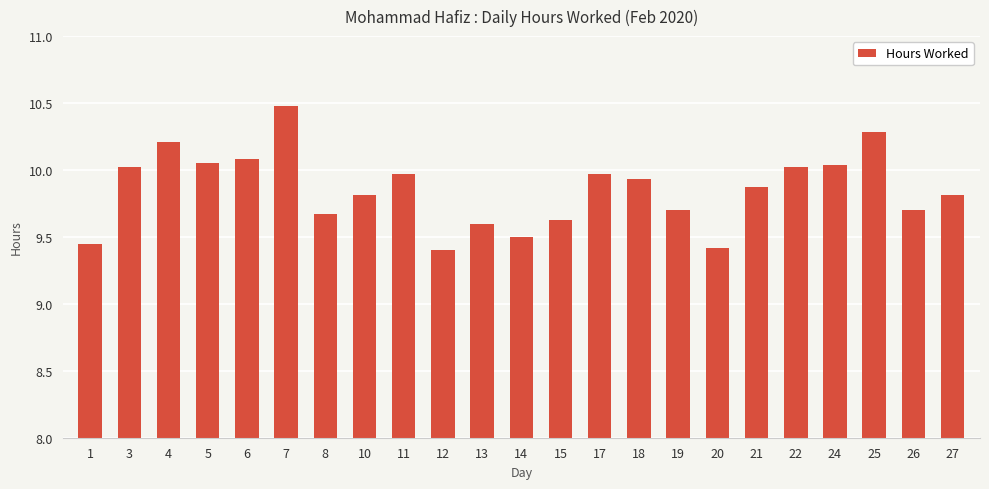

What is the sum of all values?

226.6